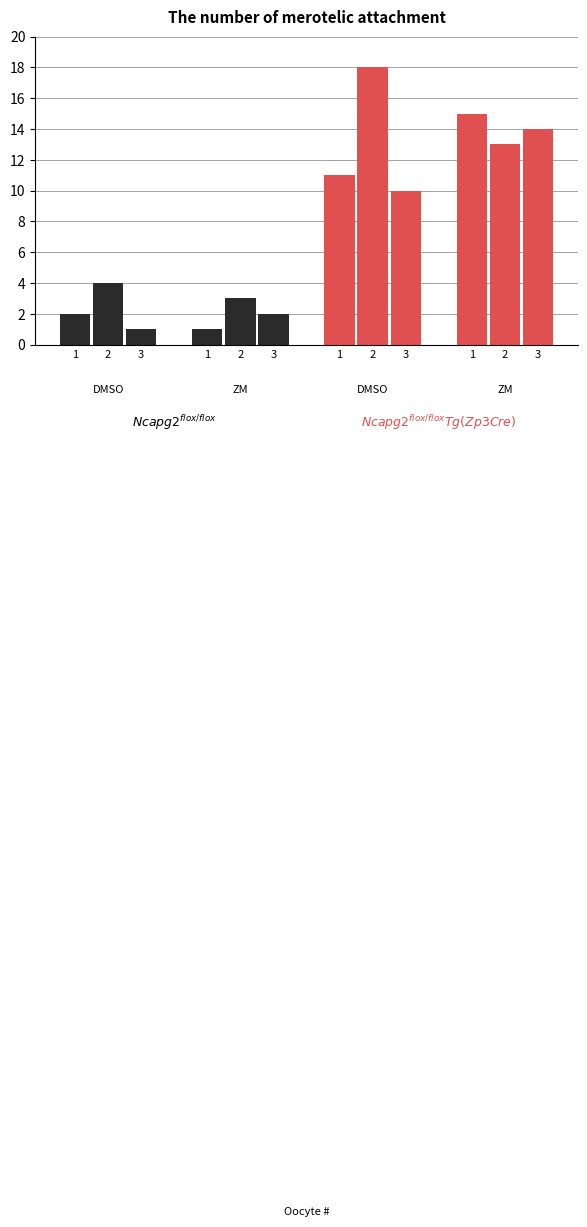

Which series has the widest spread of values?

Tg_DMSO